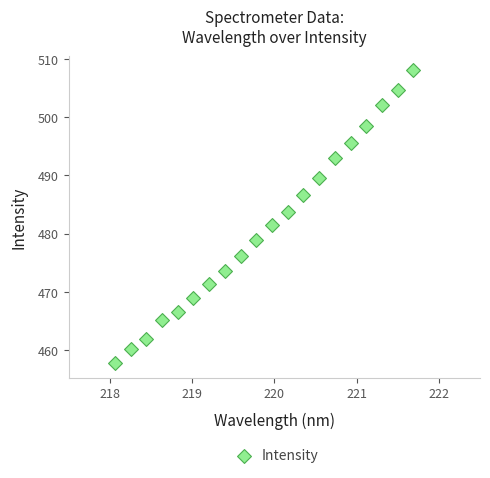

What Y value in the scatter plot is closest to 482?

481.4